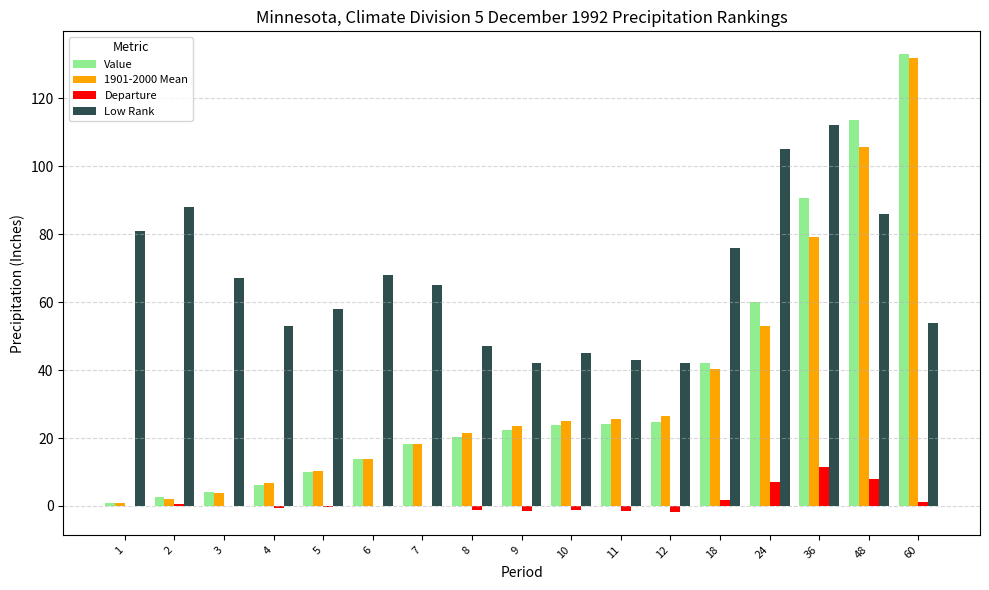

The value of Departure at 12 is -1.8. True or false?

True